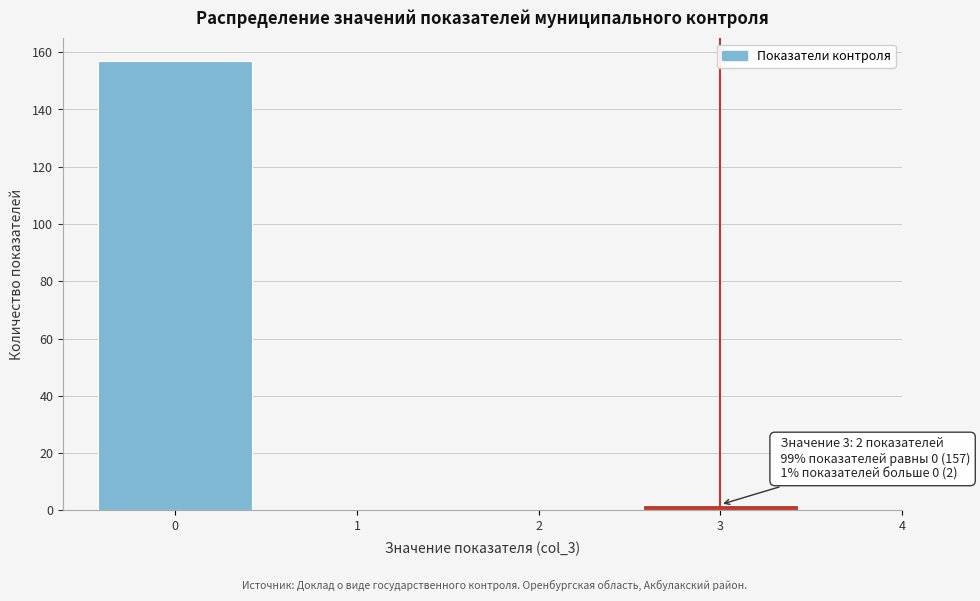

Which range on the x-axis has the tallest bar?

-0.5 to 0.5